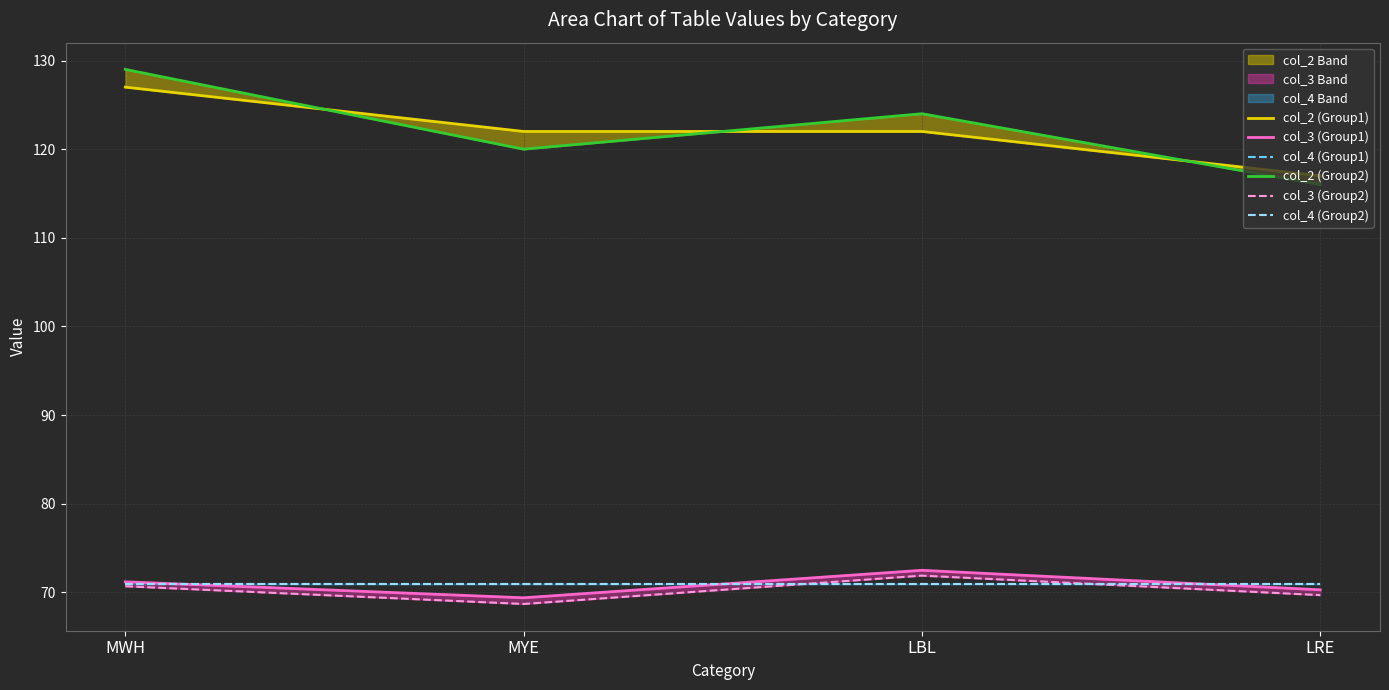

Which category has the lowest value in the col_4 (Group1) series?

MWH